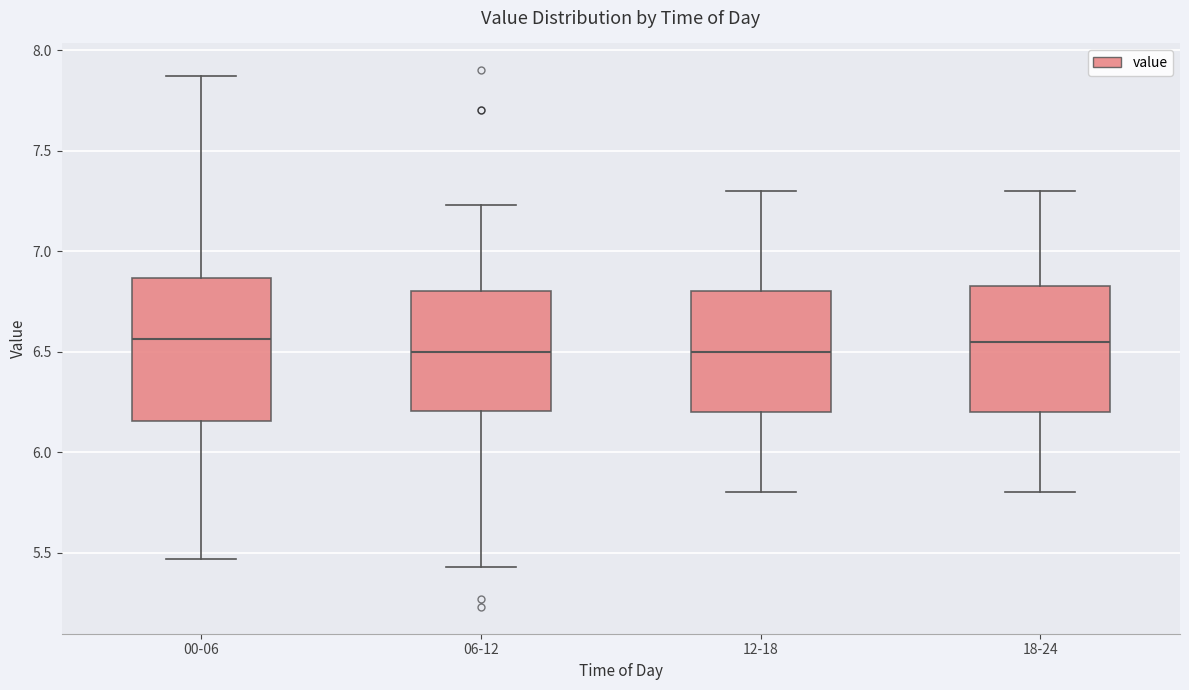

Reading left to right, read every box against the y-axis: the position of its median line, the range the box covers, and the ends of its whiskers. The values are not printed on the chart, so give them approximately, as read against the axis.

00-06: median 6.55, box 6.15 to 6.85, whiskers 5.45 to 7.85
06-12: median 6.50, box 6.20 to 6.80, whiskers 5.45 to 7.25
12-18: median 6.50, box 6.20 to 6.80, whiskers 5.80 to 7.30
18-24: median 6.55, box 6.20 to 6.85, whiskers 5.80 to 7.30